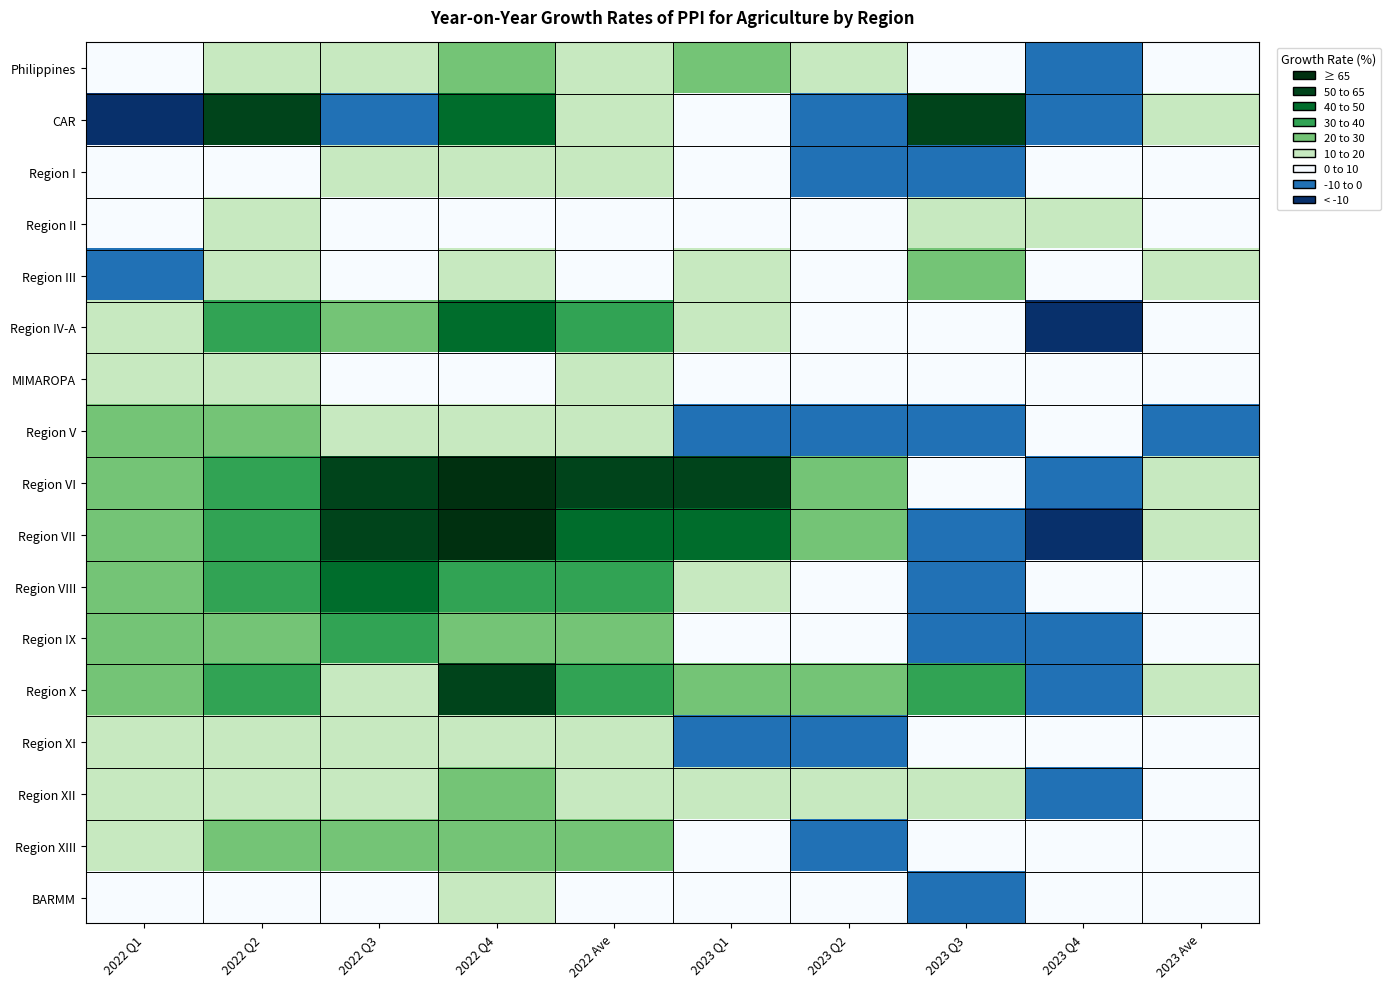

Reading left to right, list all the values displayed in this chart.

Philippines: 2022 Q1=7.0	2022 Q2=15.7	2022 Q3=18.8	2022 Q4=29.7	2022 Ave=17.9	2023 Q1=24.7	2023 Q2=12.0	2023 Q3=7.9	2023 Q4=-3.1	2023 Ave=9.6
CAR: 2022 Q1=-13.1	2022 Q2=62.8	2022 Q3=-6.1	2022 Q4=47.1	2022 Ave=17.0	2023 Q1=7.8	2023 Q2=-1.2	2023 Q3=53.2	2023 Q4=-9.7	2023 Ave=10.8
Region I: 2022 Q1=5.0	2022 Q2=9.4	2022 Q3=11.0	2022 Q4=19.4	2022 Ave=11.2	2023 Q1=6.6	2023 Q2=-3.6	2023 Q3=-2.6	2023 Q4=5.8	2023 Ave=1.6
Region II: 2022 Q1=6.9	2022 Q2=10.0	2022 Q3=9.3	2022 Q4=6.8	2022 Ave=8.2	2023 Q1=7.2	2023 Q2=1.1	2023 Q3=12.1	2023 Q4=11.0	2023 Ave=7.9
Region III: 2022 Q1=-2.1	2022 Q2=11.3	2022 Q3=8.2	2022 Q4=19.2	2022 Ave=8.9	2023 Q1=12.2	2023 Q2=7.9	2023 Q3=21.8	2023 Q4=3.8	2023 Ave=11.1
Region IV-A: 2022 Q1=18.2	2022 Q2=36.7	2022 Q3=27.8	2022 Q4=46.3	2022 Ave=31.8	2023 Q1=10.3	2023 Q2=2.3	2023 Q3=7.2	2023 Q4=-10.9	2023 Ave=1.8
MIMAROPA: 2022 Q1=11.4	2022 Q2=16.1	2022 Q3=5.1	2022 Q4=9.8	2022 Ave=10.7	2023 Q1=2.2	2023 Q2=1.5	2023 Q3=9.8	2023 Q4=4.6	2023 Ave=4.4
Region V: 2022 Q1=20.6	2022 Q2=20.8	2022 Q3=18.0	2022 Q4=13.7	2022 Ave=18.3	2023 Q1=-7.4	2023 Q2=-6.8	2023 Q3=-1.6	2023 Q4=3.0	2023 Ave=-3.4
Region VI: 2022 Q1=24.4	2022 Q2=36.4	2022 Q3=62.8	2022 Q4=77.9	2022 Ave=51.1	2023 Q1=55.2	2023 Q2=27.8	2023 Q3=3.0	2023 Q4=-9.6	2023 Ave=14.7
Region VII: 2022 Q1=25.3	2022 Q2=34.2	2022 Q3=62.1	2022 Q4=71.2	2022 Ave=48.2	2023 Q1=45.2	2023 Q2=25.0	2023 Q3=-5.5	2023 Q4=-10.5	2023 Ave=10.6
Region VIII: 2022 Q1=24.9	2022 Q2=35.6	2022 Q3=43.2	2022 Q4=32.8	2022 Ave=34.1	2023 Q1=12.3	2023 Q2=5.4	2023 Q3=-2.6	2023 Q4=7.7	2023 Ave=5.5
Region IX: 2022 Q1=29.7	2022 Q2=26.2	2022 Q3=31.3	2022 Q4=29.3	2022 Ave=29.1	2023 Q1=4.5	2023 Q2=0.7	2023 Q3=-2.5	2023 Q4=-1.5	2023 Ave=0.3
Region X: 2022 Q1=27.9	2022 Q2=31.9	2022 Q3=16.8	2022 Q4=50.5	2022 Ave=32.1	2023 Q1=29.6	2023 Q2=20.0	2023 Q3=33.9	2023 Q4=-8.6	2023 Ave=16.8
Region XI: 2022 Q1=11.4	2022 Q2=12.6	2022 Q3=16.2	2022 Q4=15.3	2022 Ave=13.8	2023 Q1=-0.2	2023 Q2=-1.6	2023 Q3=3.0	2023 Q4=8.8	2023 Ave=2.4
Region XII: 2022 Q1=14.7	2022 Q2=17.3	2022 Q3=19.4	2022 Q4=25.9	2022 Ave=19.3	2023 Q1=18.1	2023 Q2=10.8	2023 Q3=11.3	2023 Q4=-1.5	2023 Ave=9.3
Region XIII: 2022 Q1=19.8	2022 Q2=25.0	2022 Q3=22.7	2022 Q4=27.7	2022 Ave=23.8	2023 Q1=4.1	2023 Q2=-0.6	2023 Q3=6.3	2023 Q4=6.0	2023 Ave=3.9
BARMM: 2022 Q1=6.1	2022 Q2=8.1	2022 Q3=4.1	2022 Q4=14.5	2022 Ave=8.1	2023 Q1=8.3	2023 Q2=6.2	2023 Q3=-4.3	2023 Q4=4.9	2023 Ave=3.8